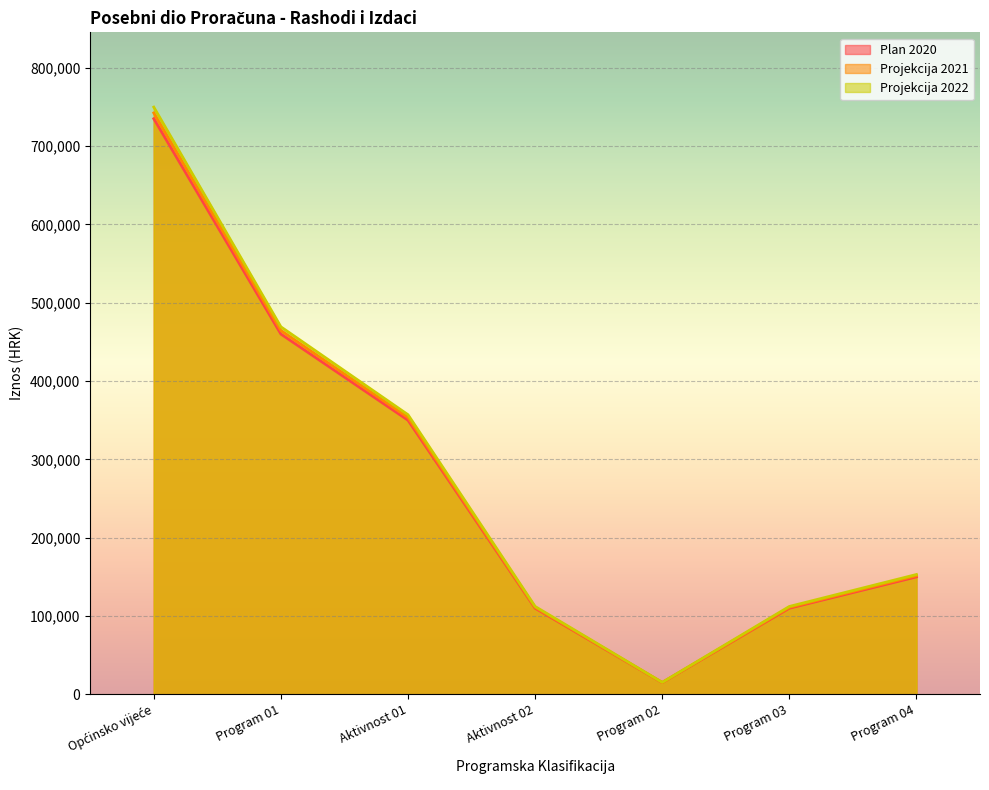

How many interior local valleys does the Projekcija 2021 series have?

1